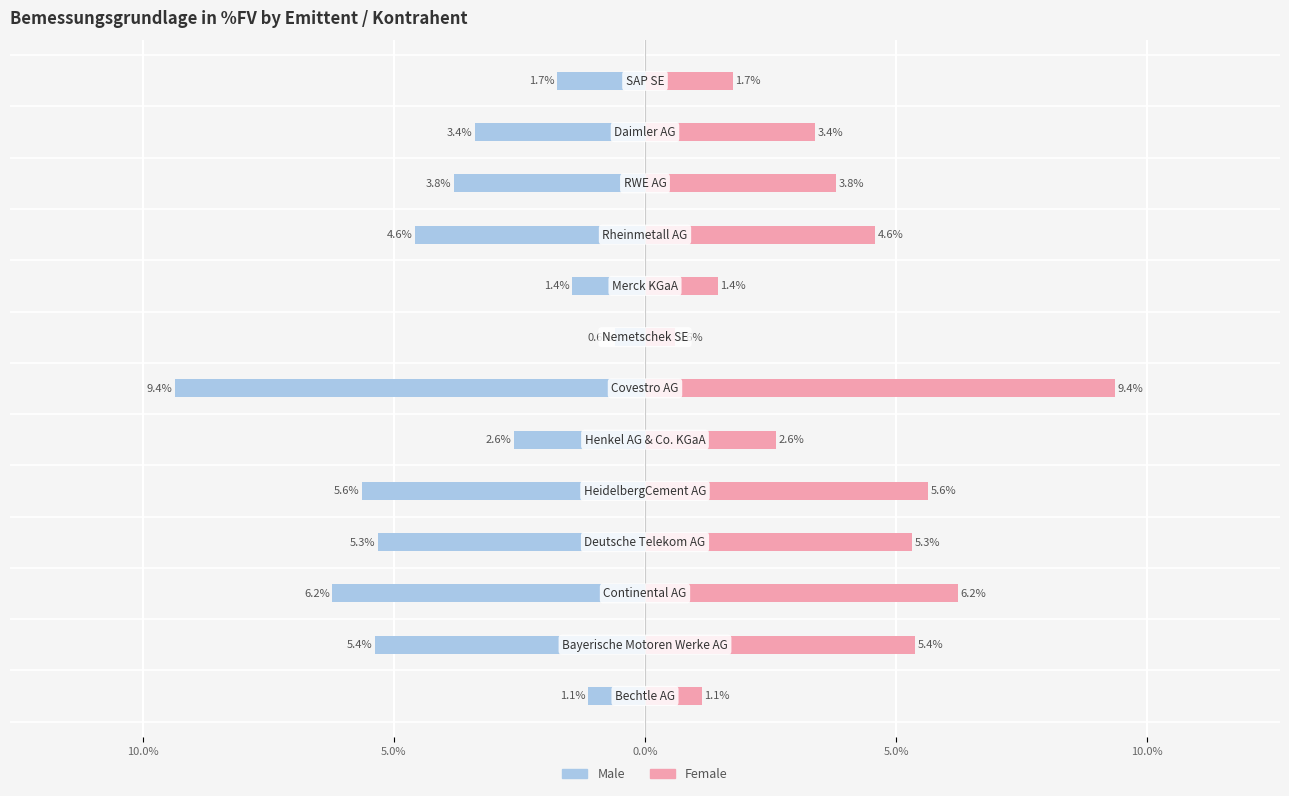

Between 8 and 11, which series saw the biggest shift?

Male